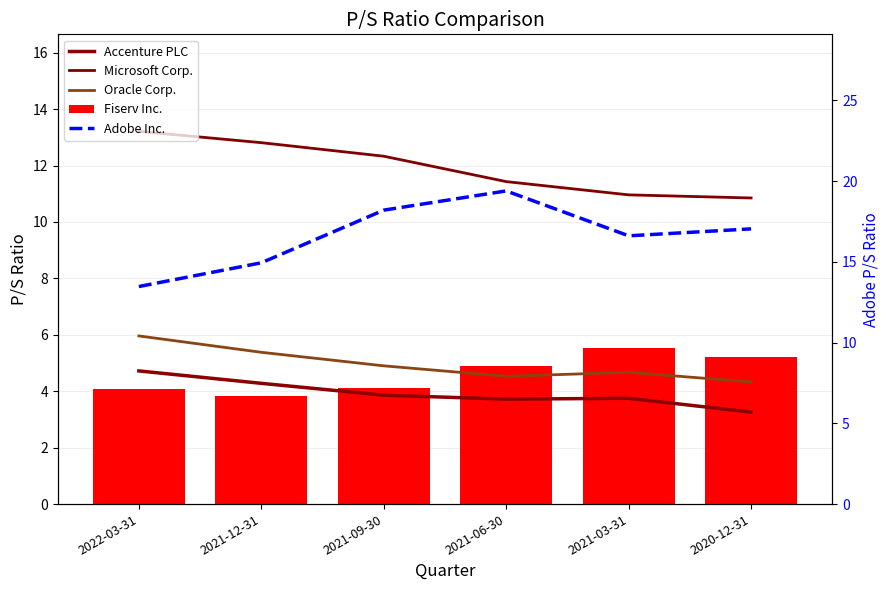

Are the bars horizontal?

No